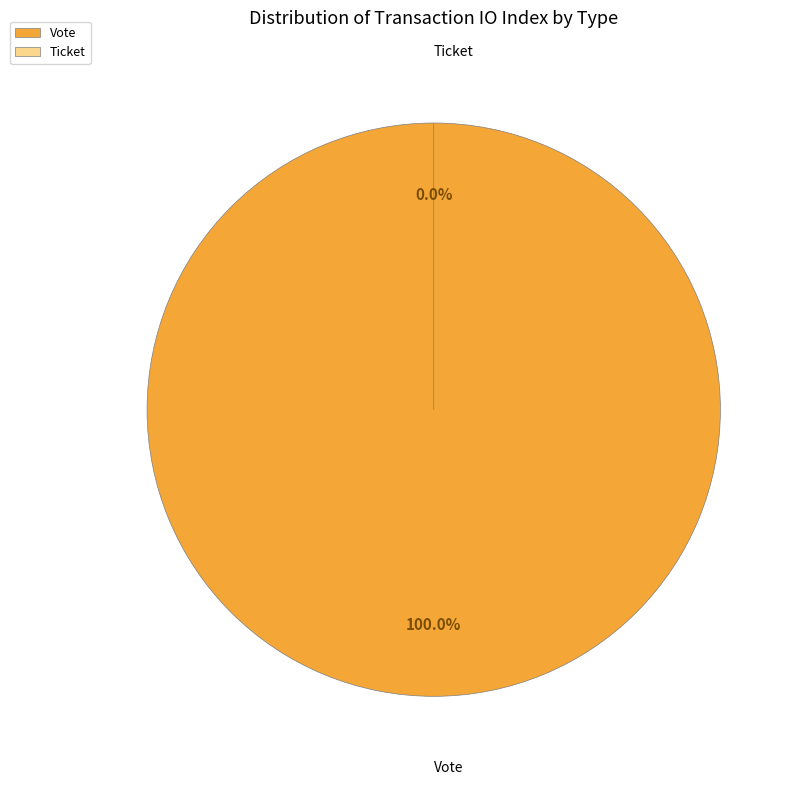

What is the majority slice?

Vote